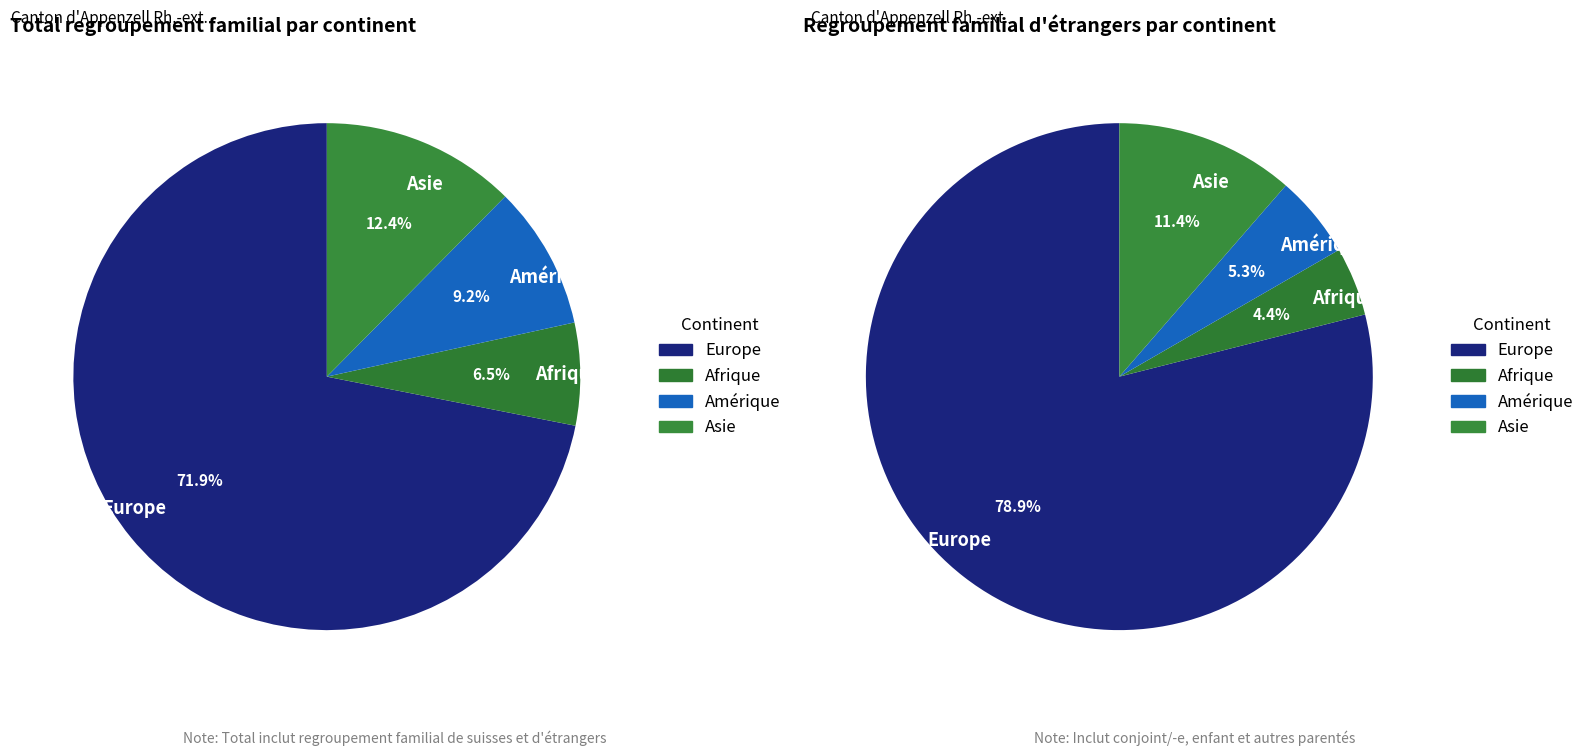

Does any single category account for the majority?

Yes